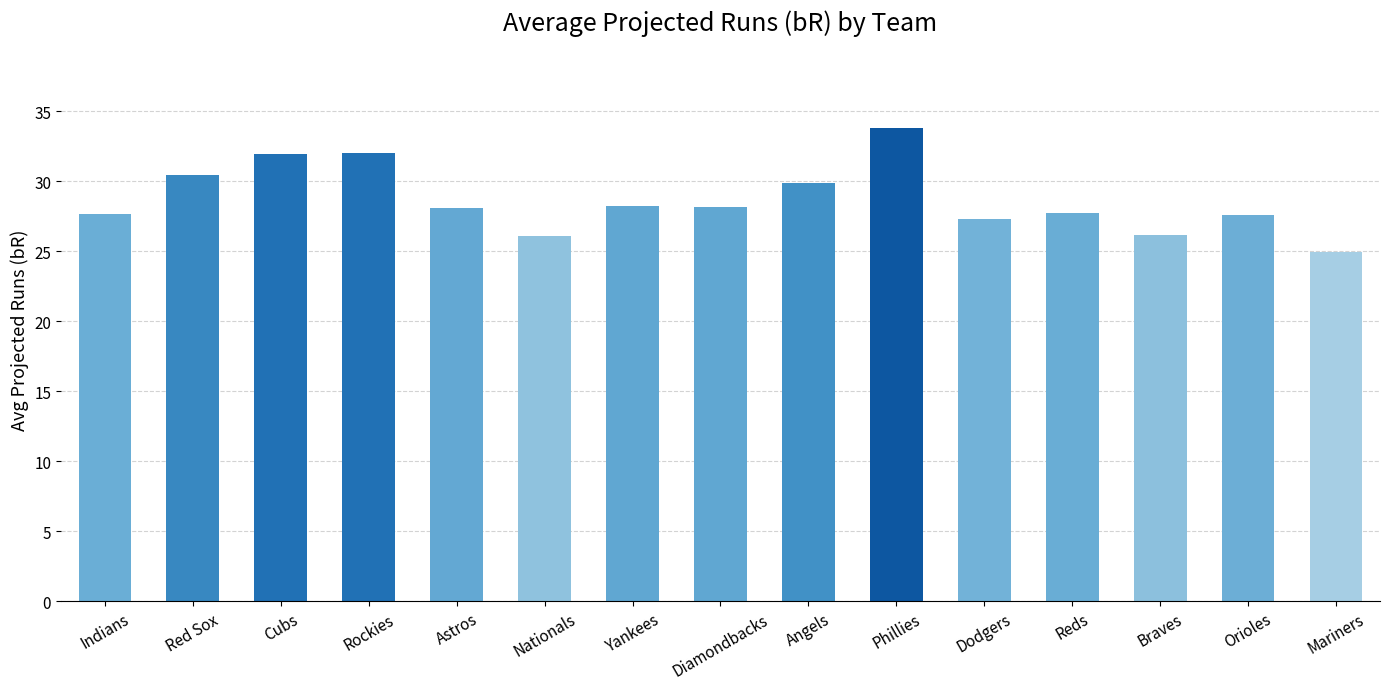

What is the value of the 3rd bar from the left?

31.9